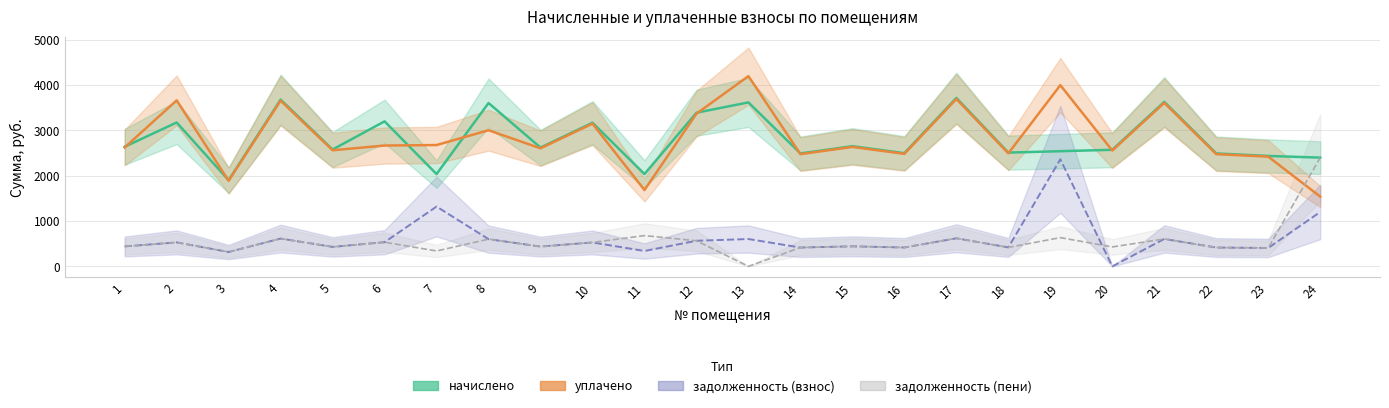

What is the sum of the задолженность (пени) values at 11 and 1?

1119.4